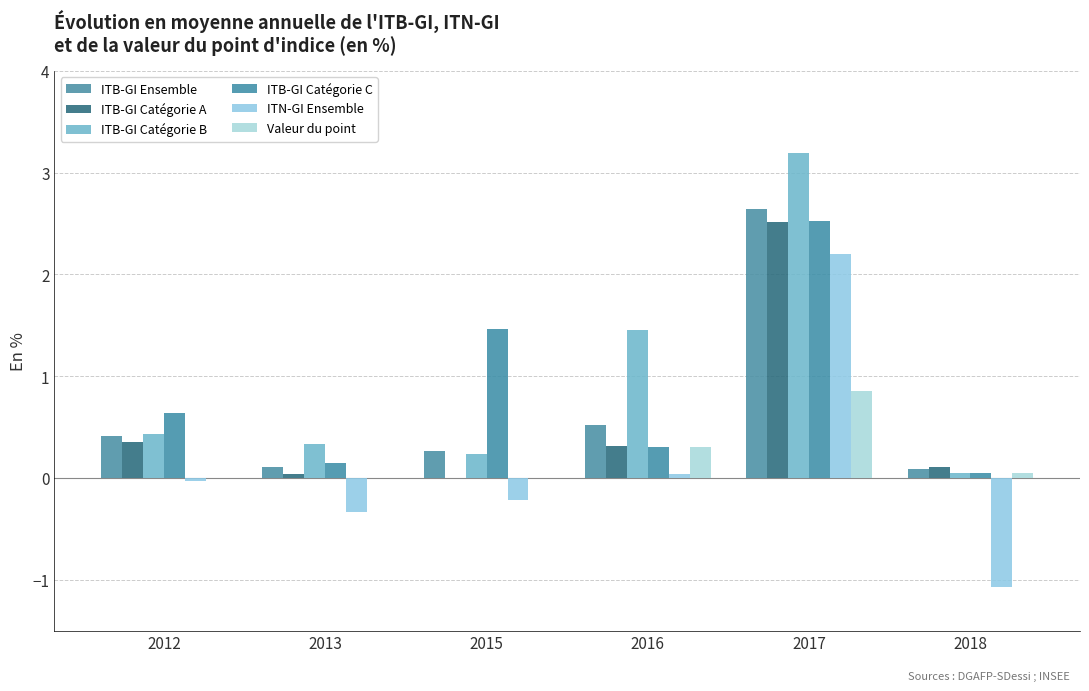

Between 2015 and 2016, which series saw the biggest shift?

ITB-GI Catégorie B